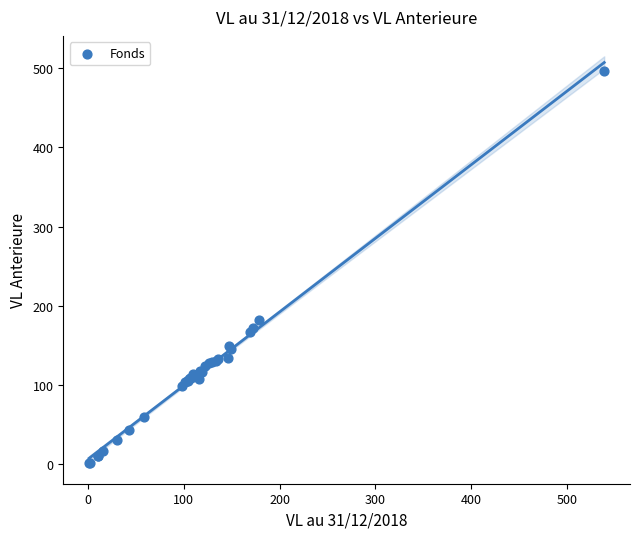

What Y value in the scatter plot is closest to 248?

182.1